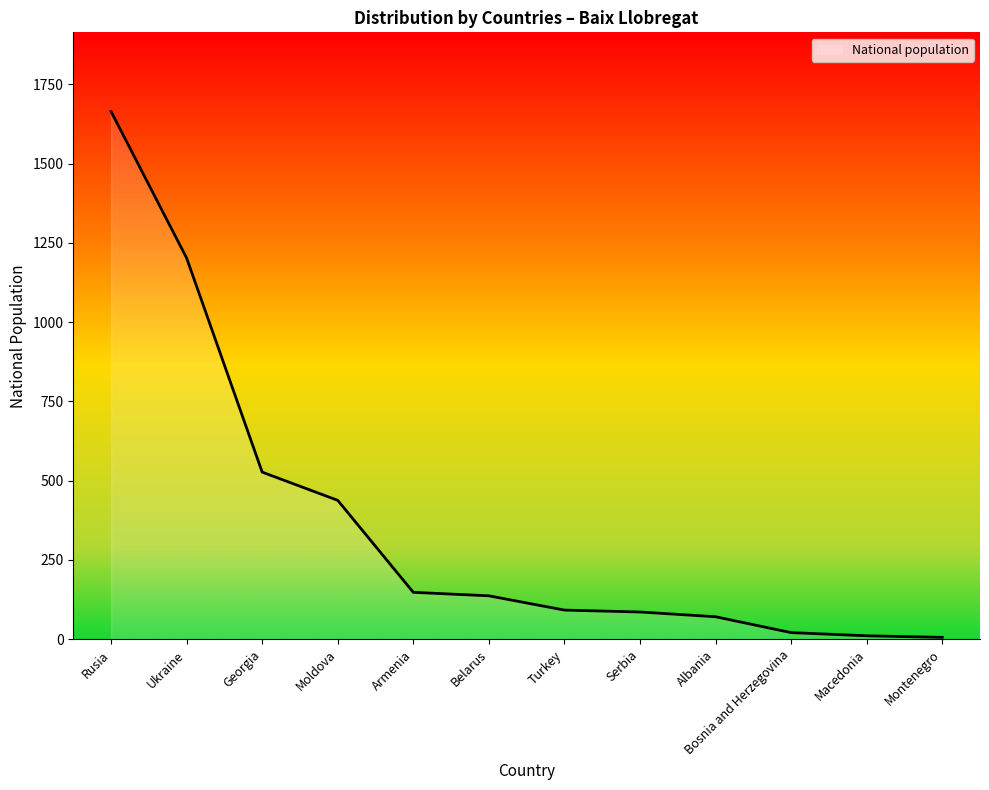

What is the approximate value at Albania, to the nearest 10?

70